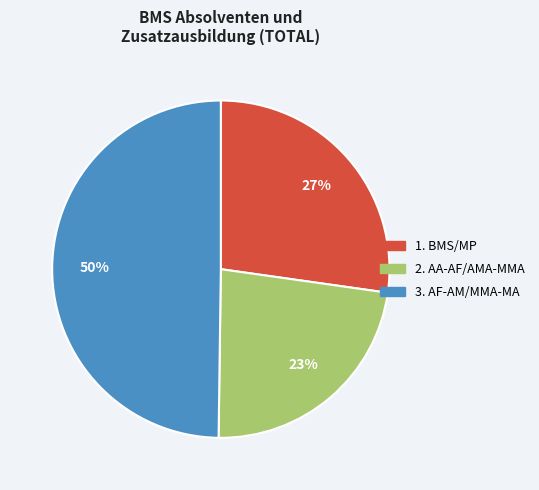

To the nearest percent, what is the average slice percentage?

33%